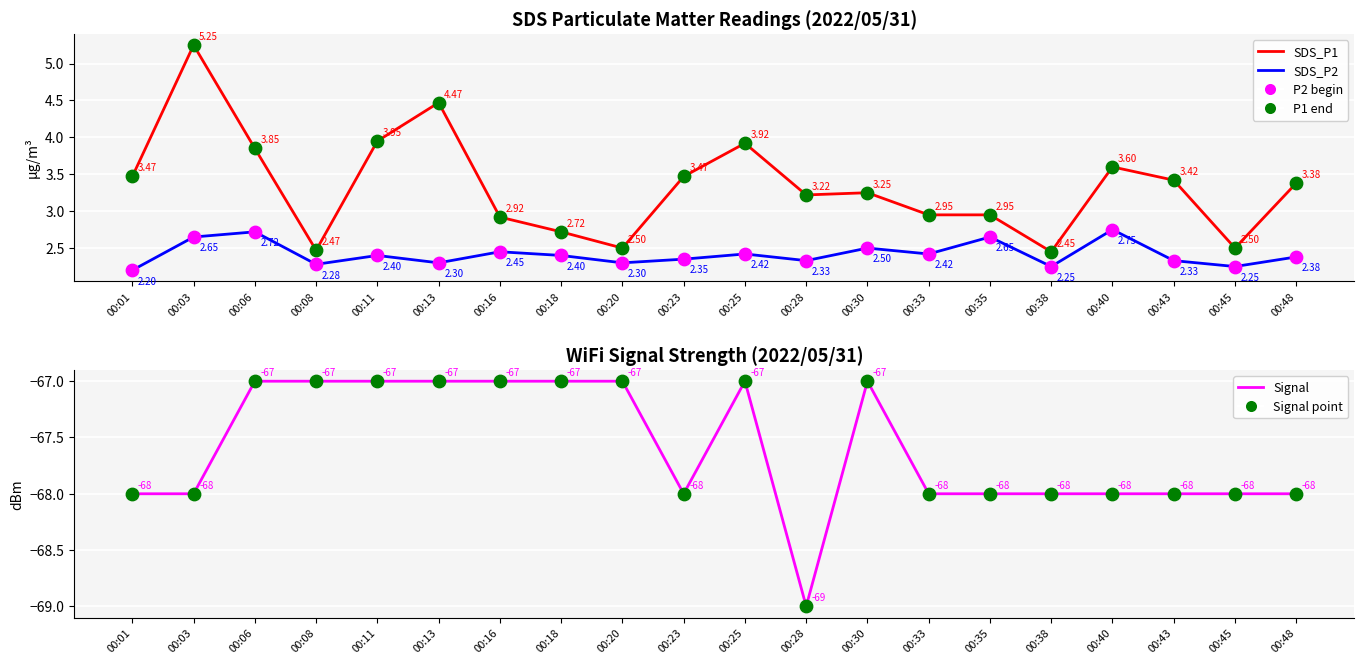

Which series has the largest total across all categories?

SDS_P1